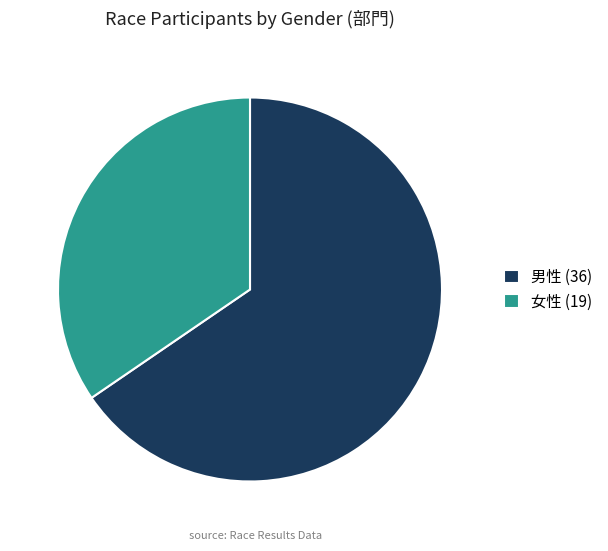

How many slices are in this pie chart?

2